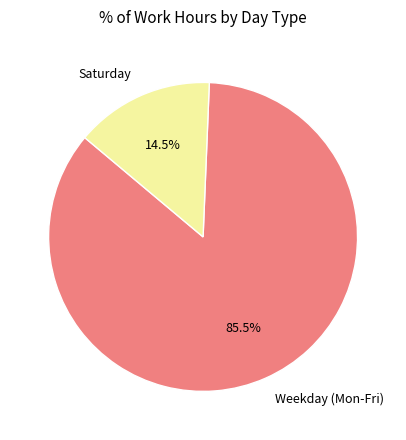

Which category accounts for the majority?

Weekday (Mon-Fri)